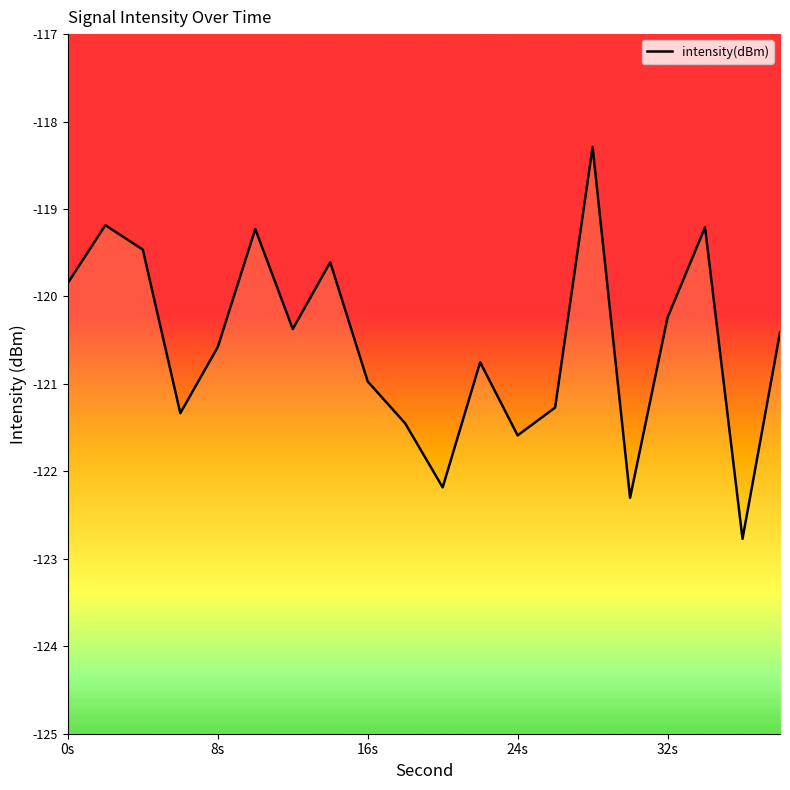

How many distinct data groups are displayed?

1